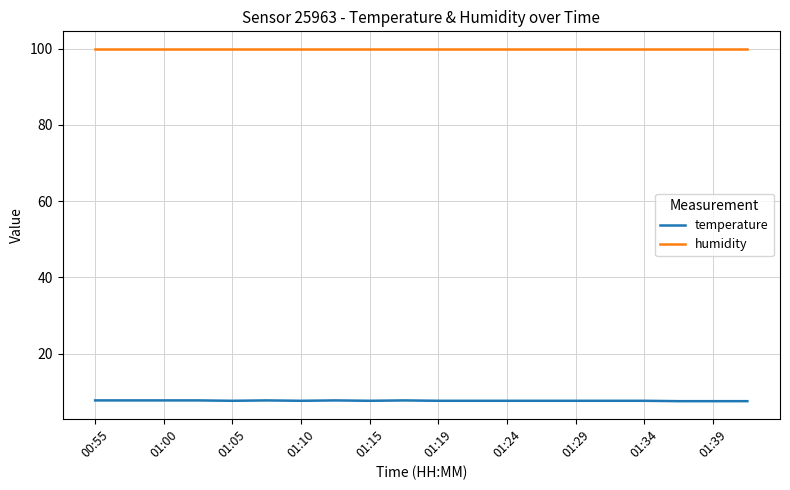

Which series has the widest spread of values?

temperature